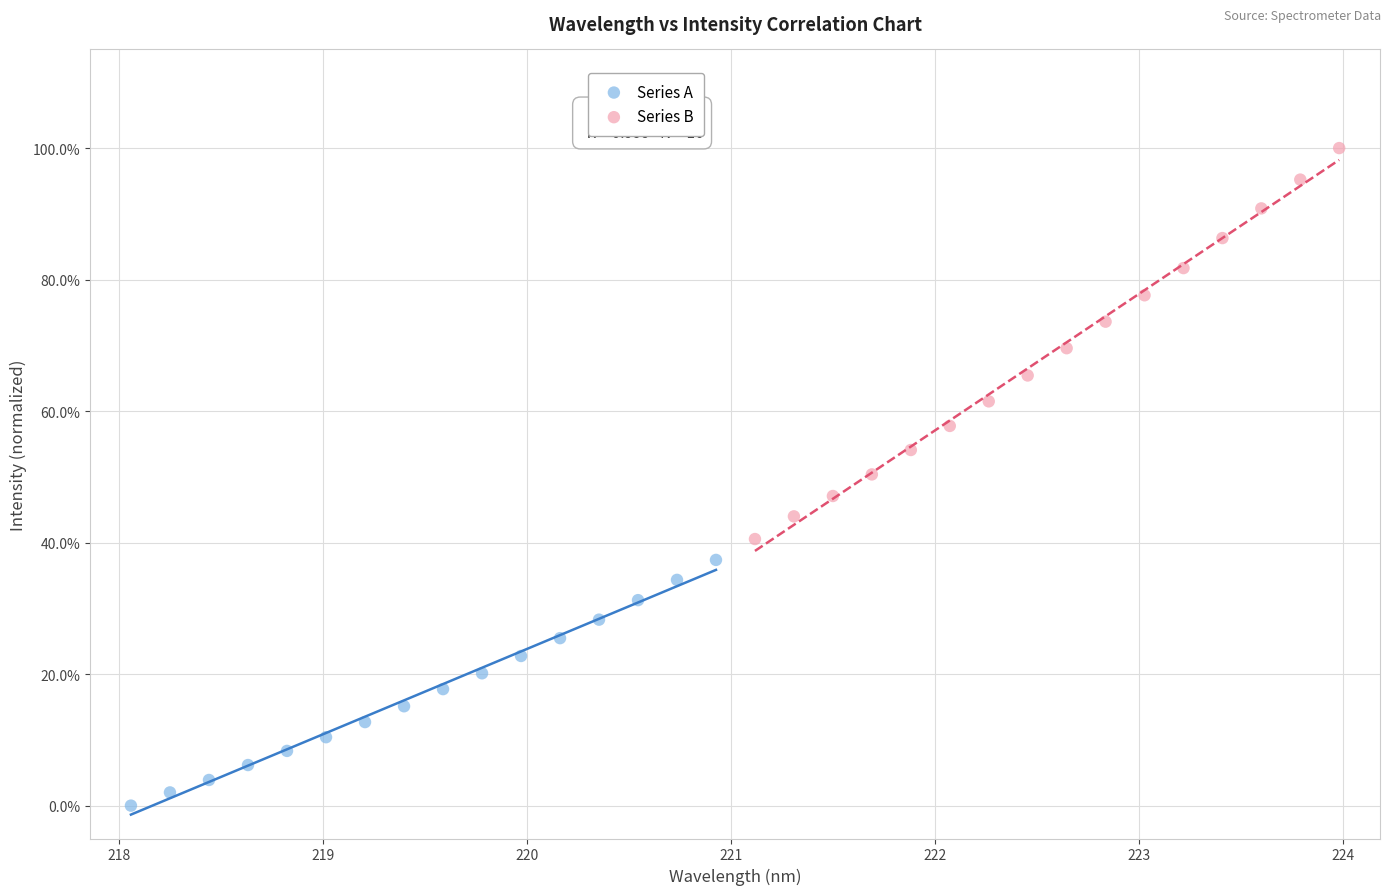

Which series reaches the minimum Y coordinate?

Series A